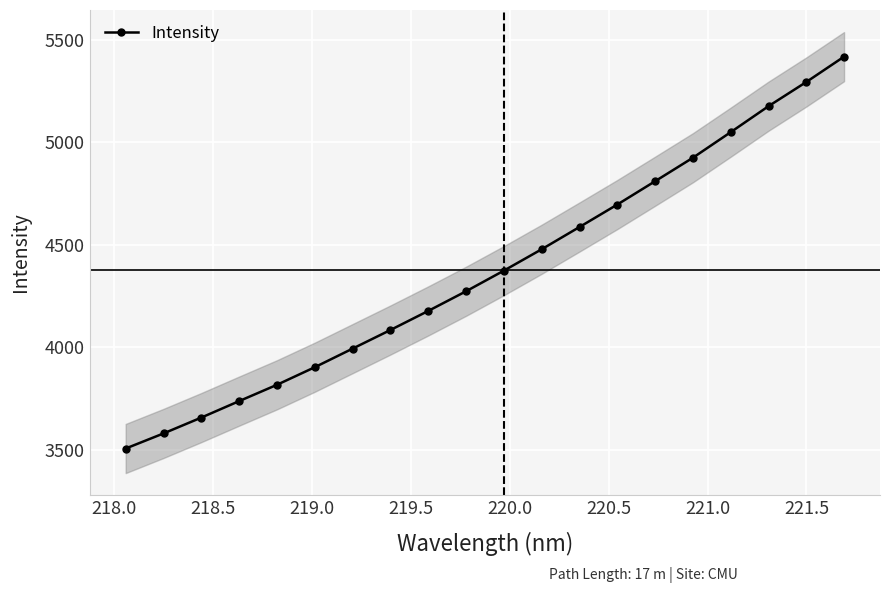

True or false: Intensity has more than 2 points higher than both neighbors.

False